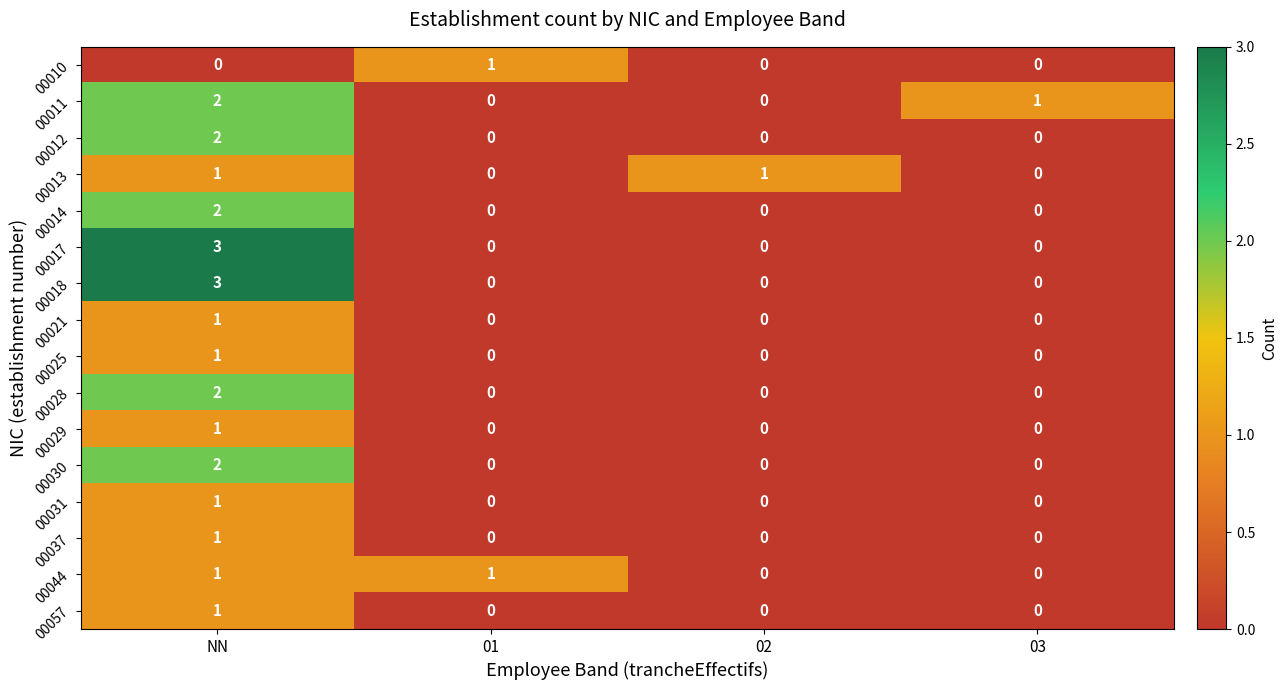

Count the 00057 values in the range 0 to 1.

4